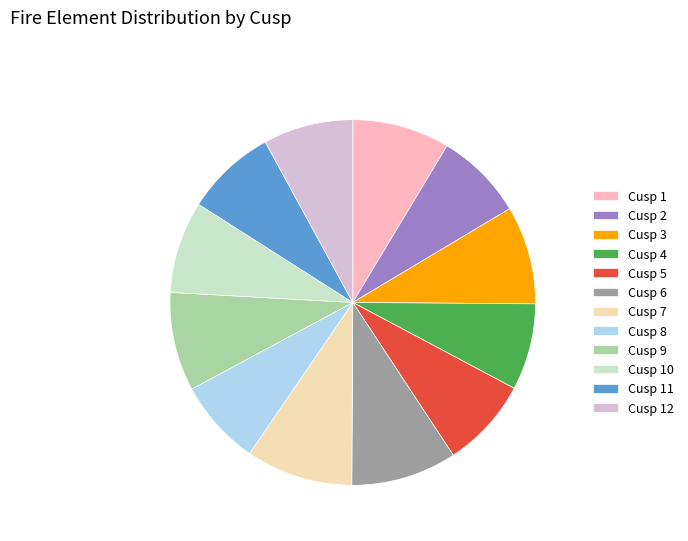

Count the number of slices in the pie.

12